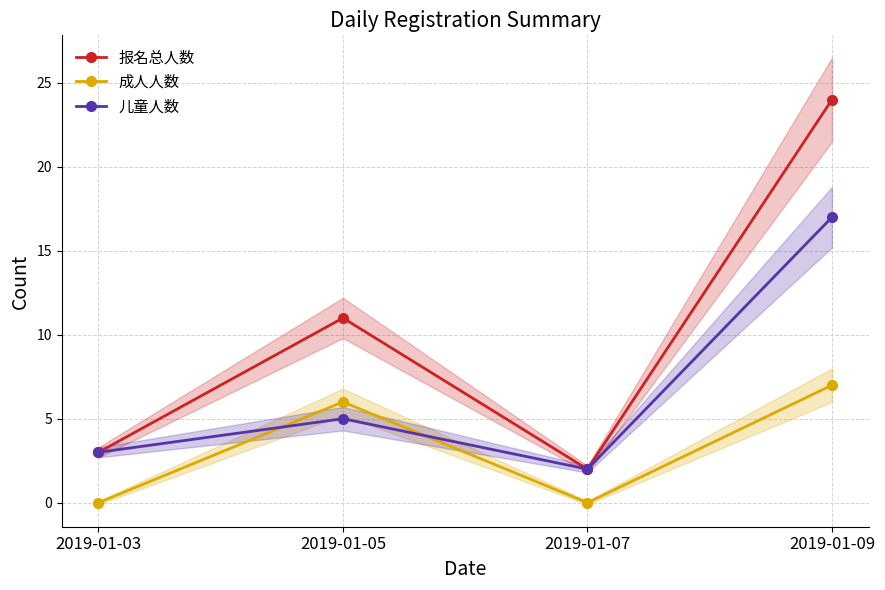

Rank the series at 2019-01-09 from highest to lowest value.

报名总人数, 儿童人数, 成人人数